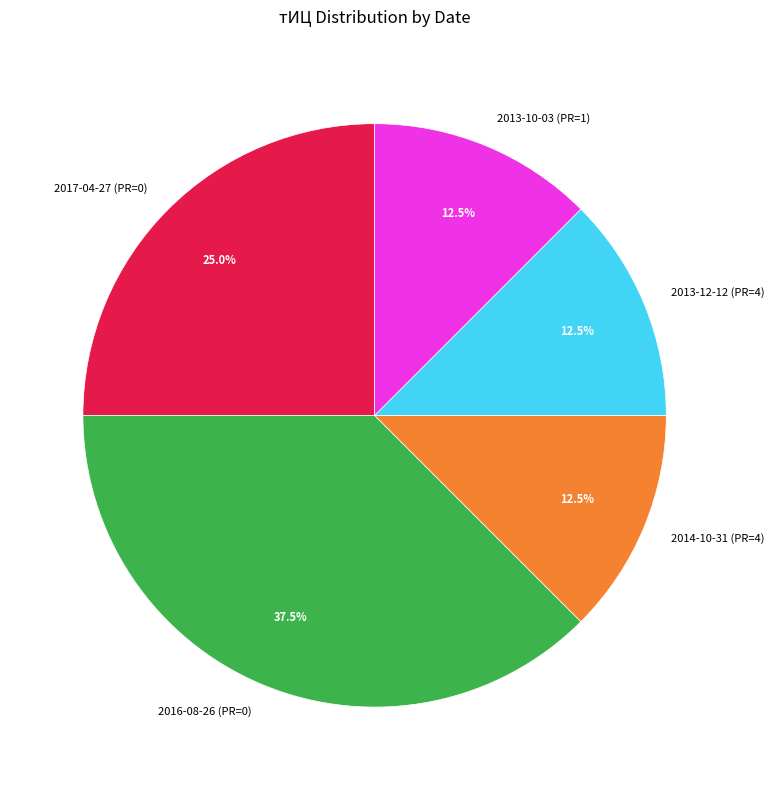

Which has a higher value, 2016-08-26 (PR=0) or 2017-04-27 (PR=0)?

2016-08-26 (PR=0)